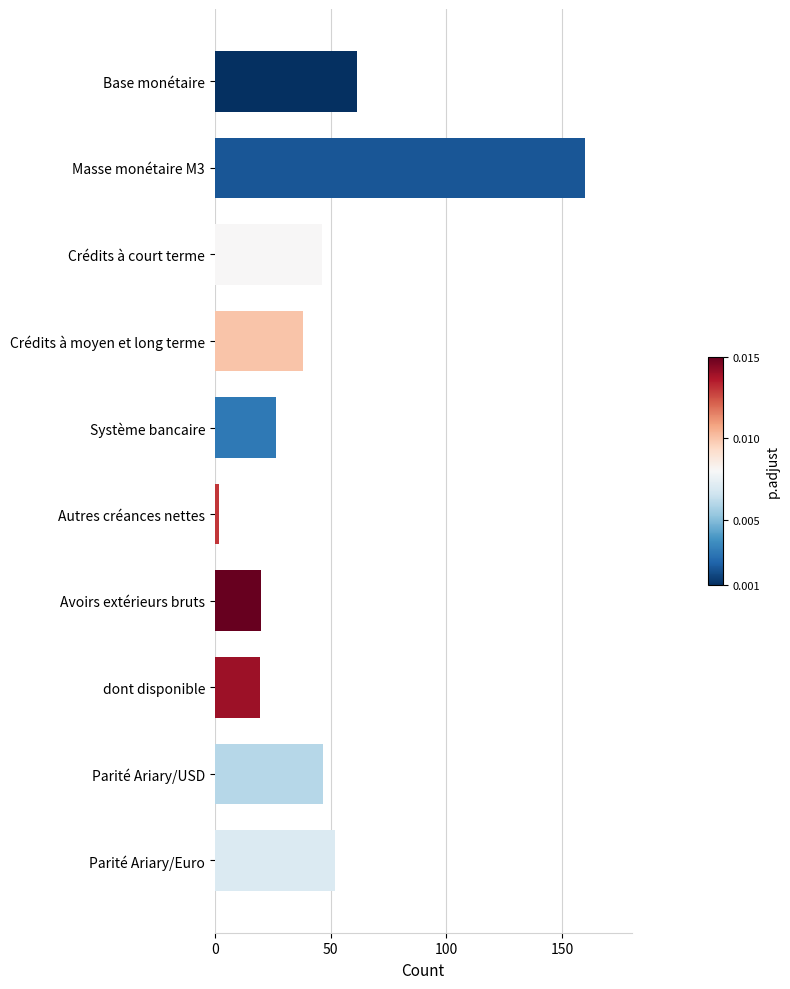

At which label is the value closest to 80?

Base monétaire